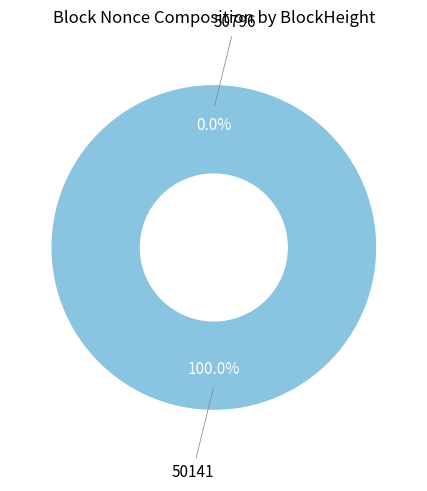

Is it true that 50141 is 94% of the pie?

False